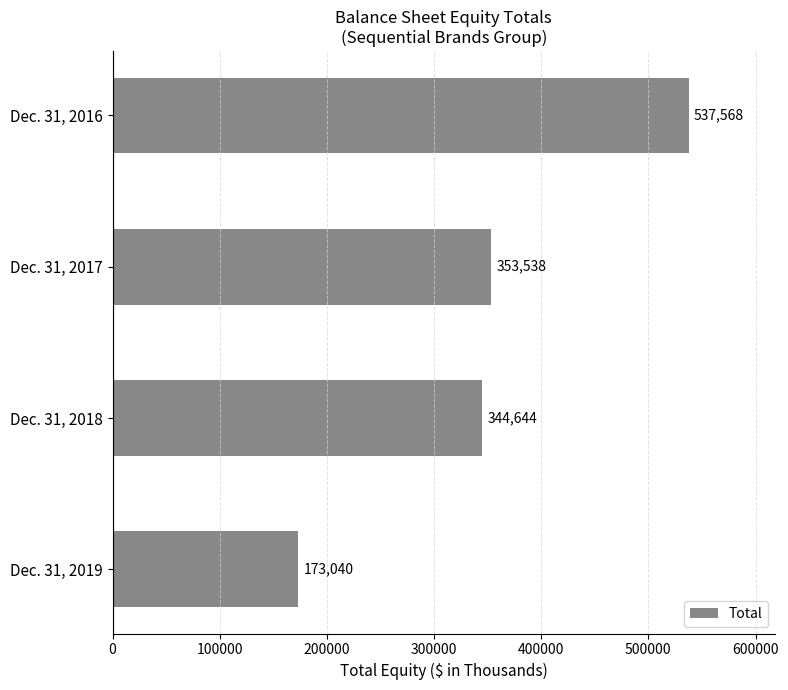

How many data points are less than 353538?

2